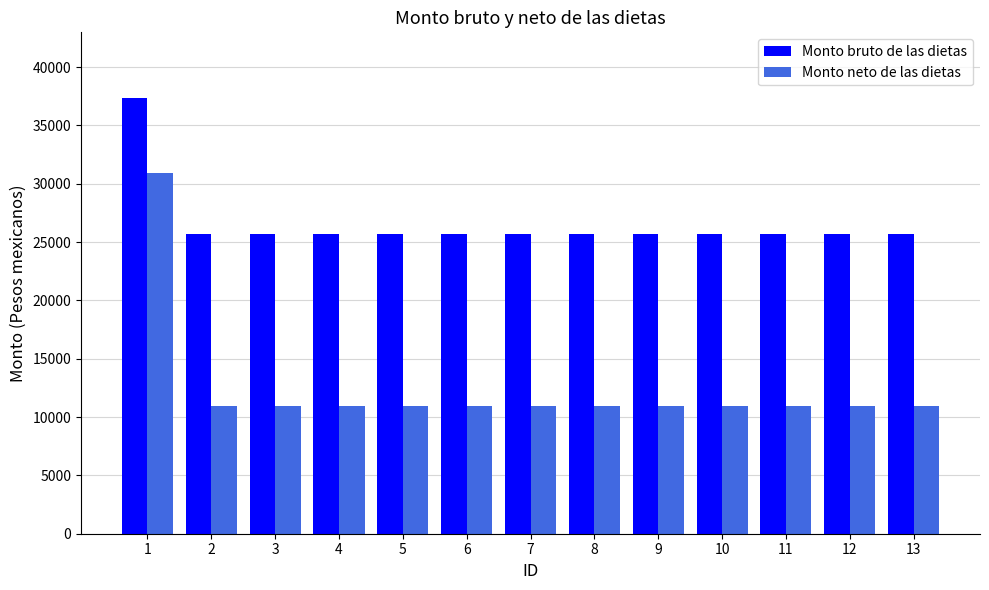

What is the value of the Monto neto de las dietas bar at the 3rd from the left?

10929